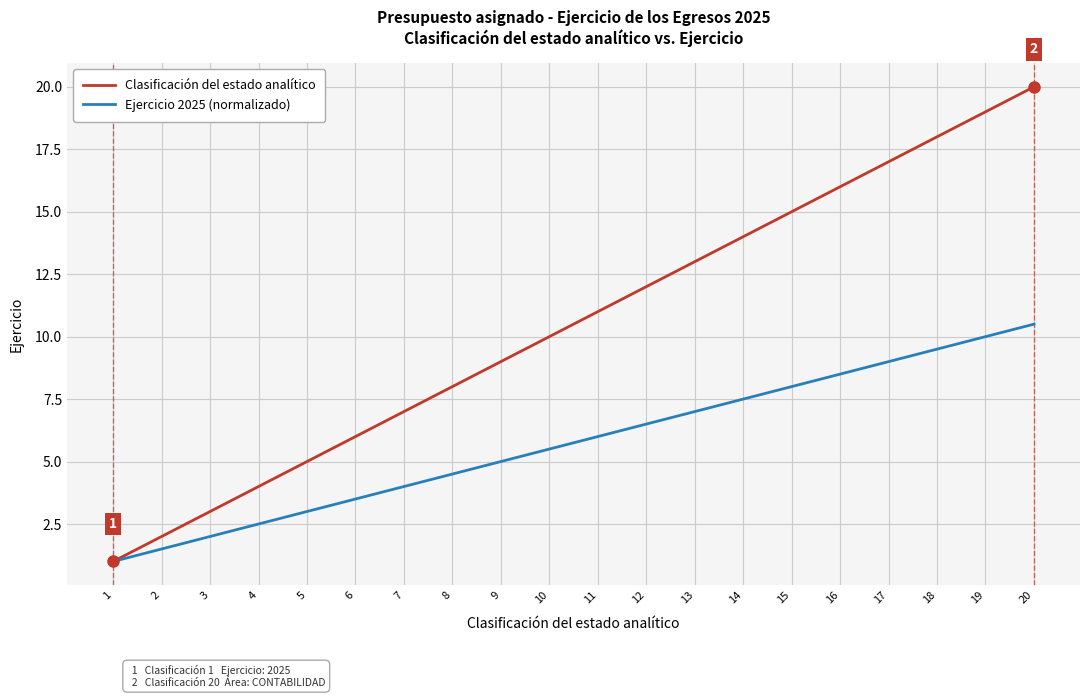

What value does the Ejercicio 2025 (normalizado) series have at 18?

9.5